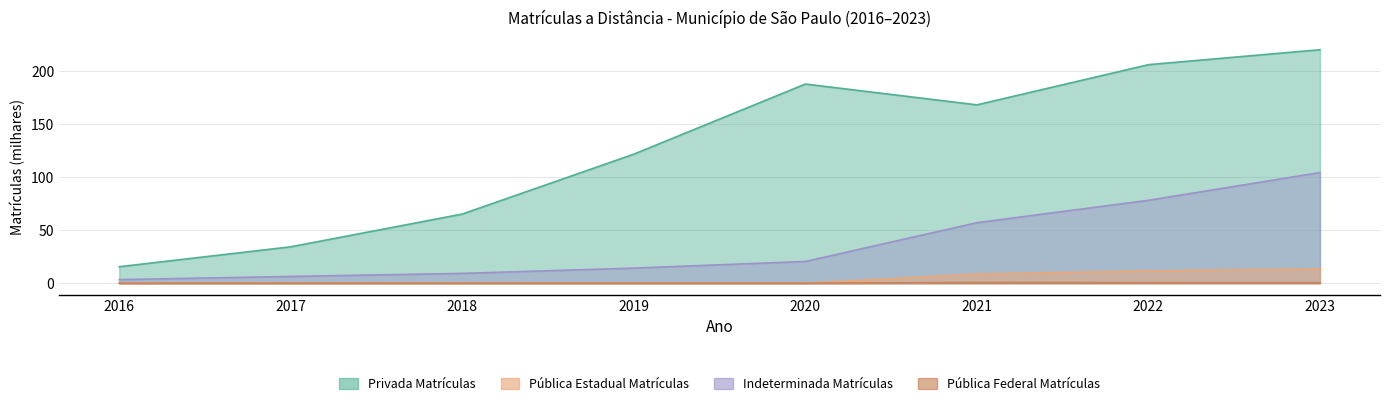

What is the spread (max minus min) of values at 2023?

219.5